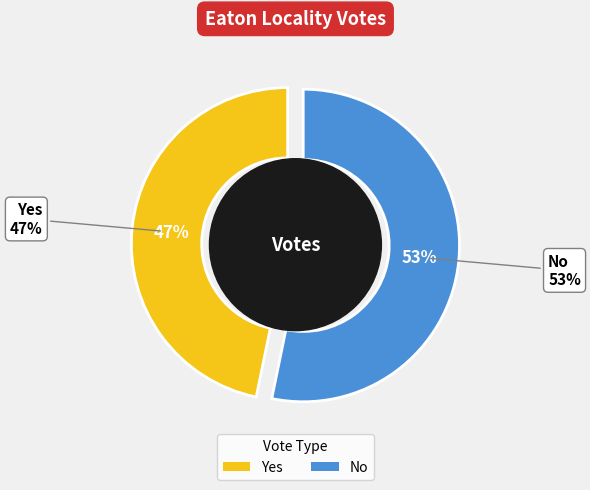

Approximately how many times larger is the value at No compared to Yes?

1.1